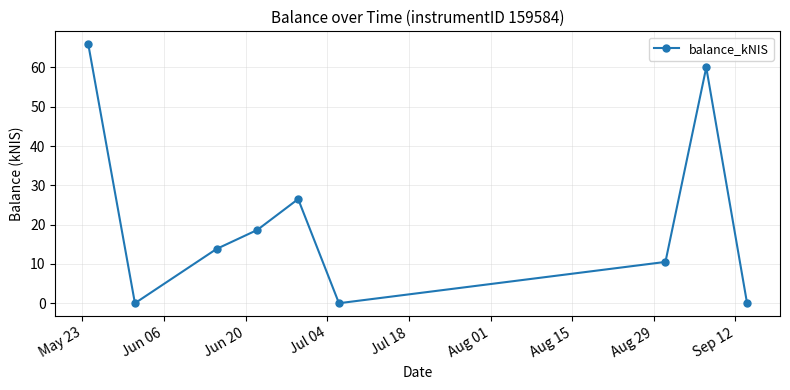

Count the number of categories in the chart.

9